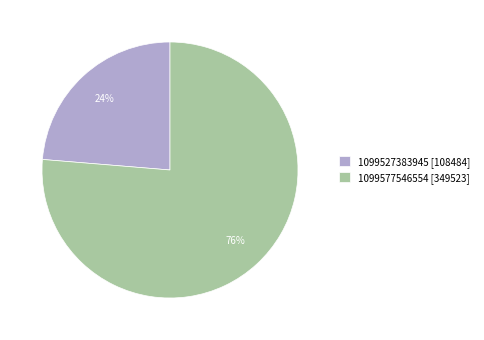

To the nearest percent, what portion does 1099577546554 represent?

76%